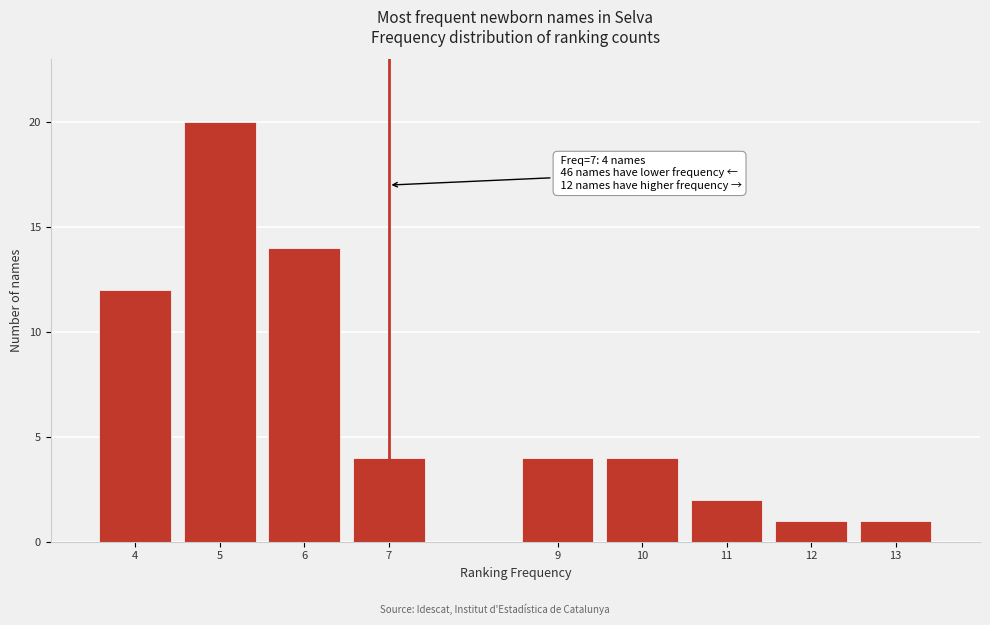

Which range on the x-axis has the tallest bar?

4.5 to 5.5